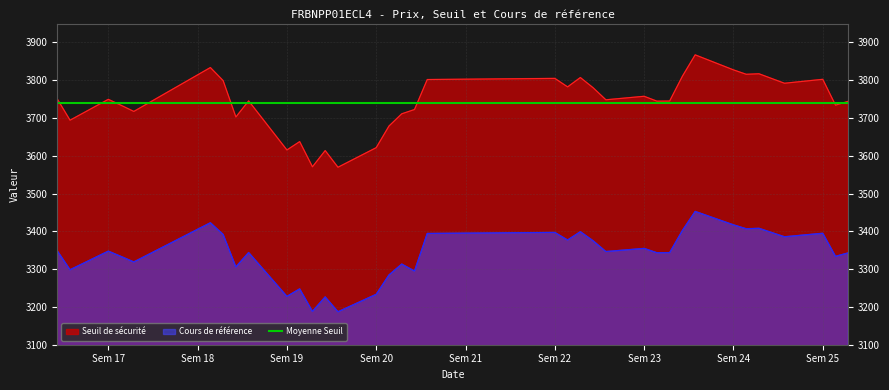

The value of Seuil de sécurité at 2025-05-23 is 1110.2. True or false?

False